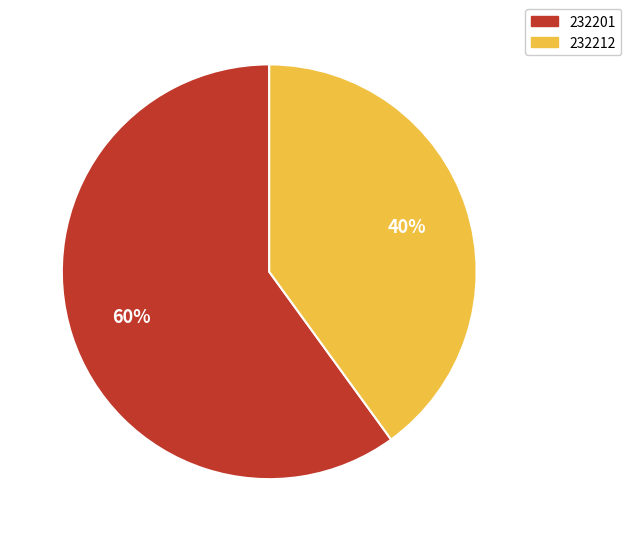

To the nearest percent, what percentage of the pie is 232212?

40%